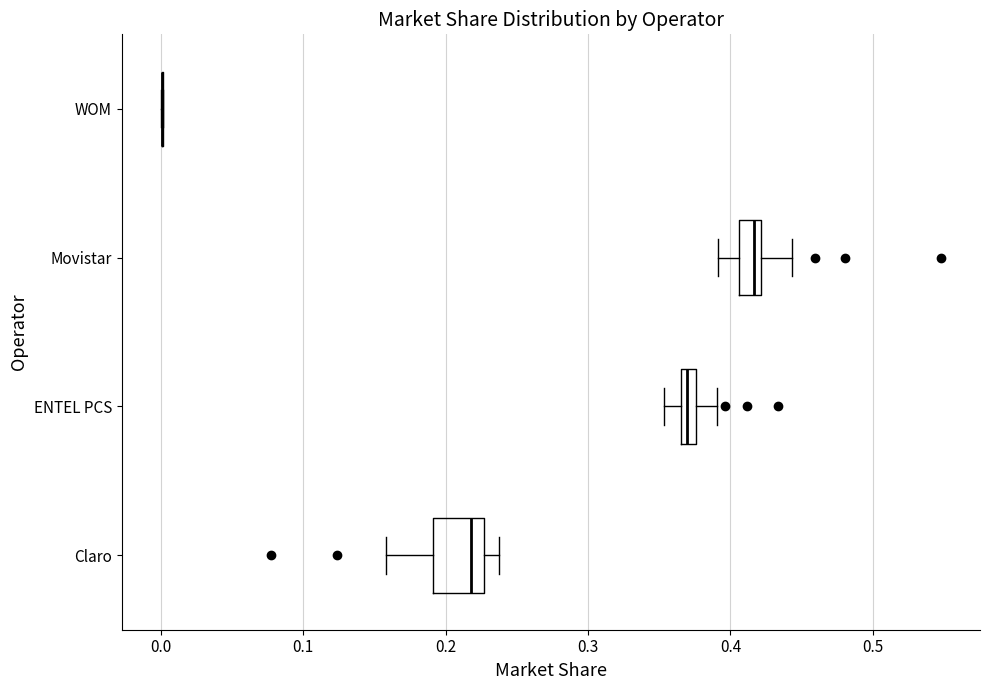

Which box is the widest, from its left edge to its right edge?

Claro